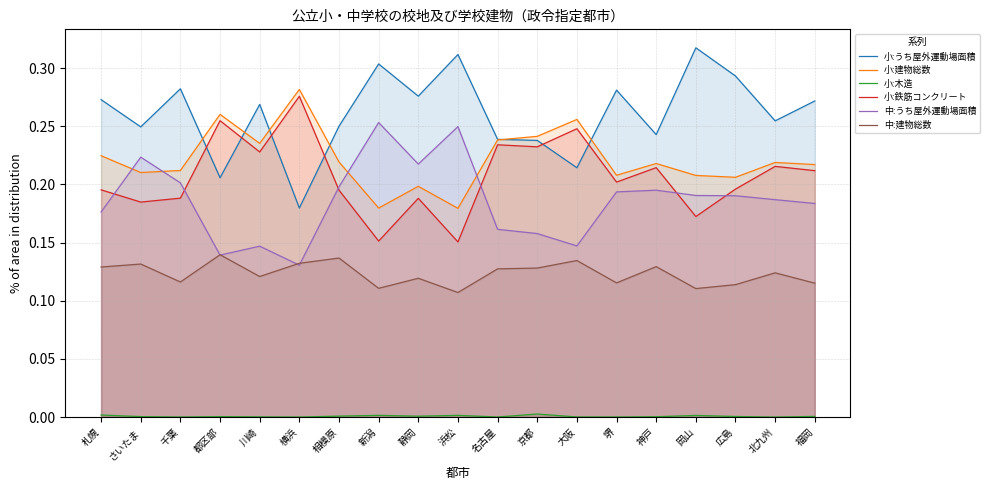

At how many categories does at least one series exceed 0?

19